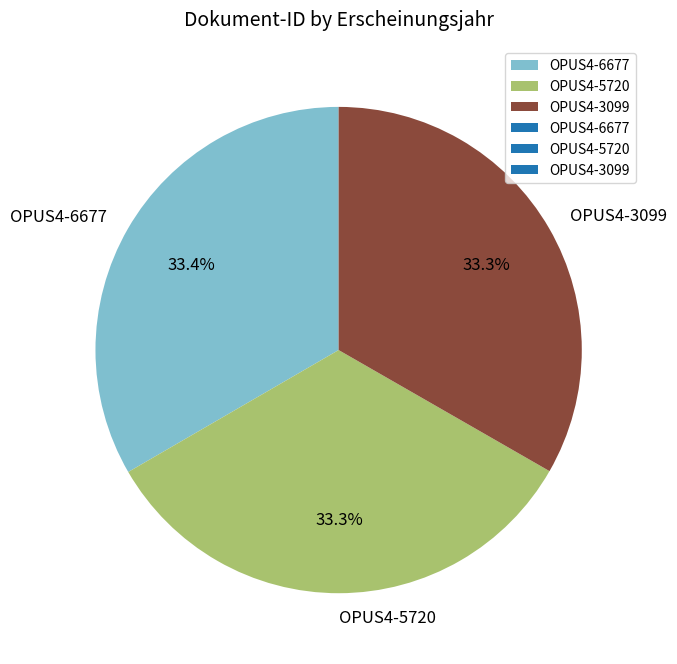

Is the sum of OPUS4-6677 and OPUS4-5720 greater than half?

Yes